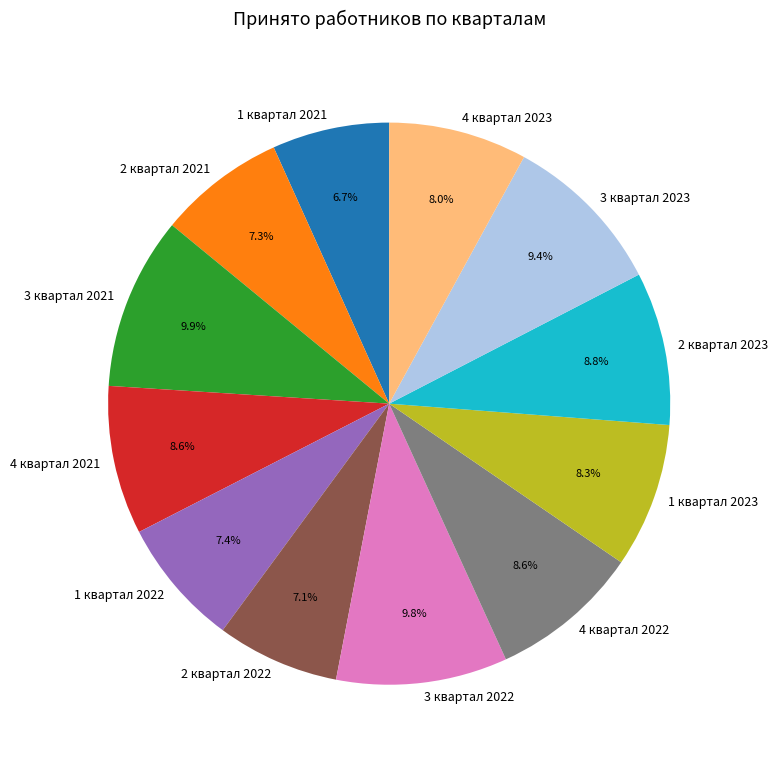

Does 2 квартал 2023 represent more than half of the total?

No